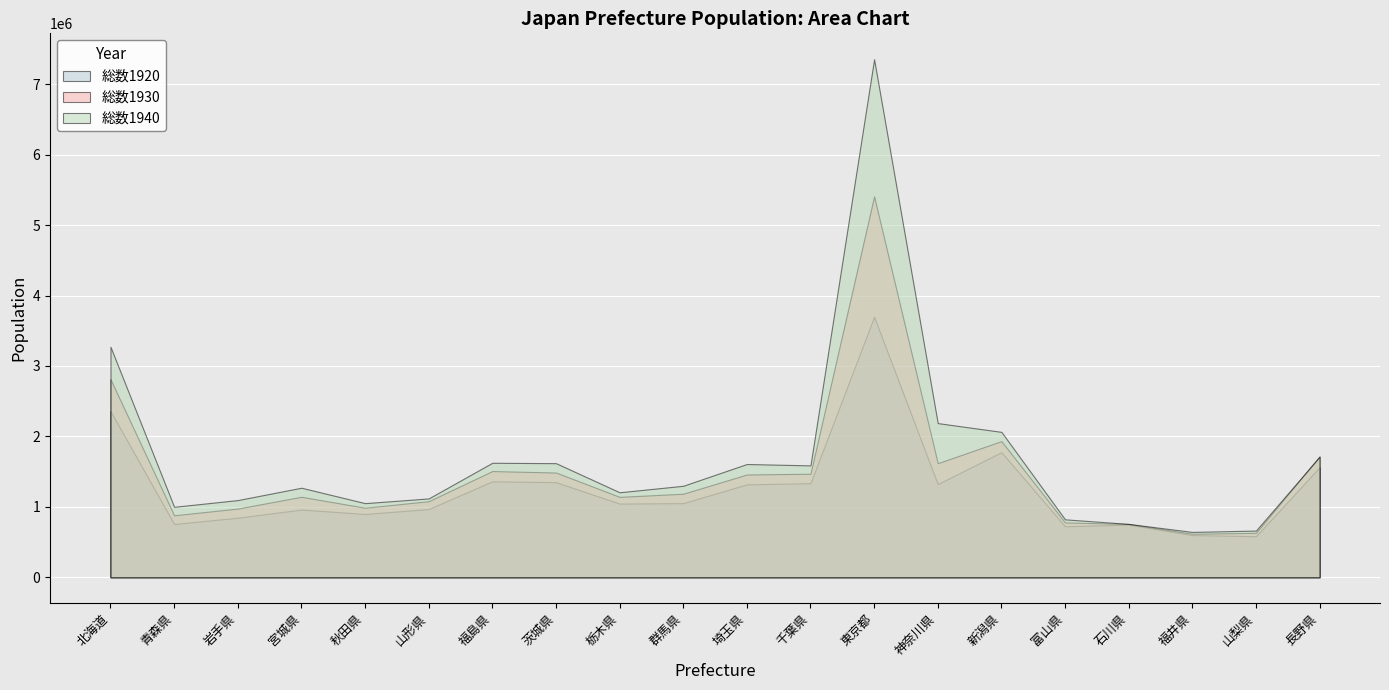

Which series has the largest total across all categories?

総数1940